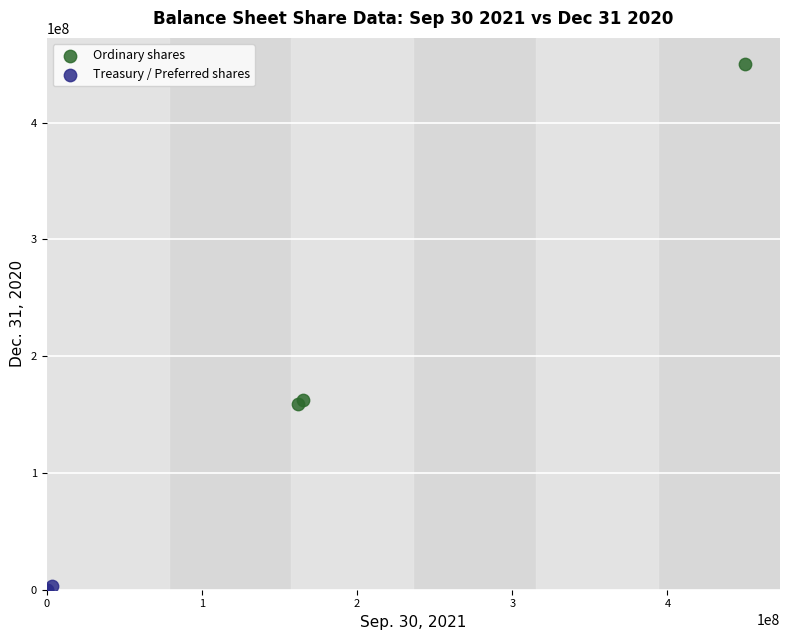

Which series has the largest Y range (max minus min)?

Ordinary shares